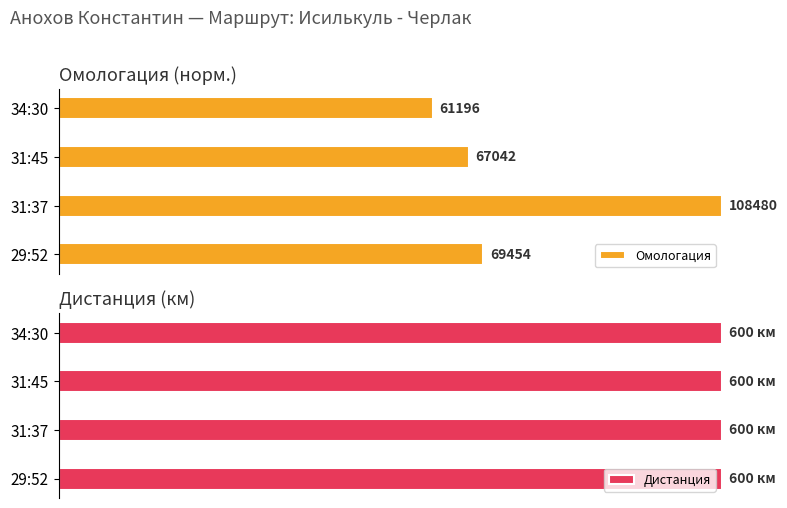

How many groups of bars are there?

4